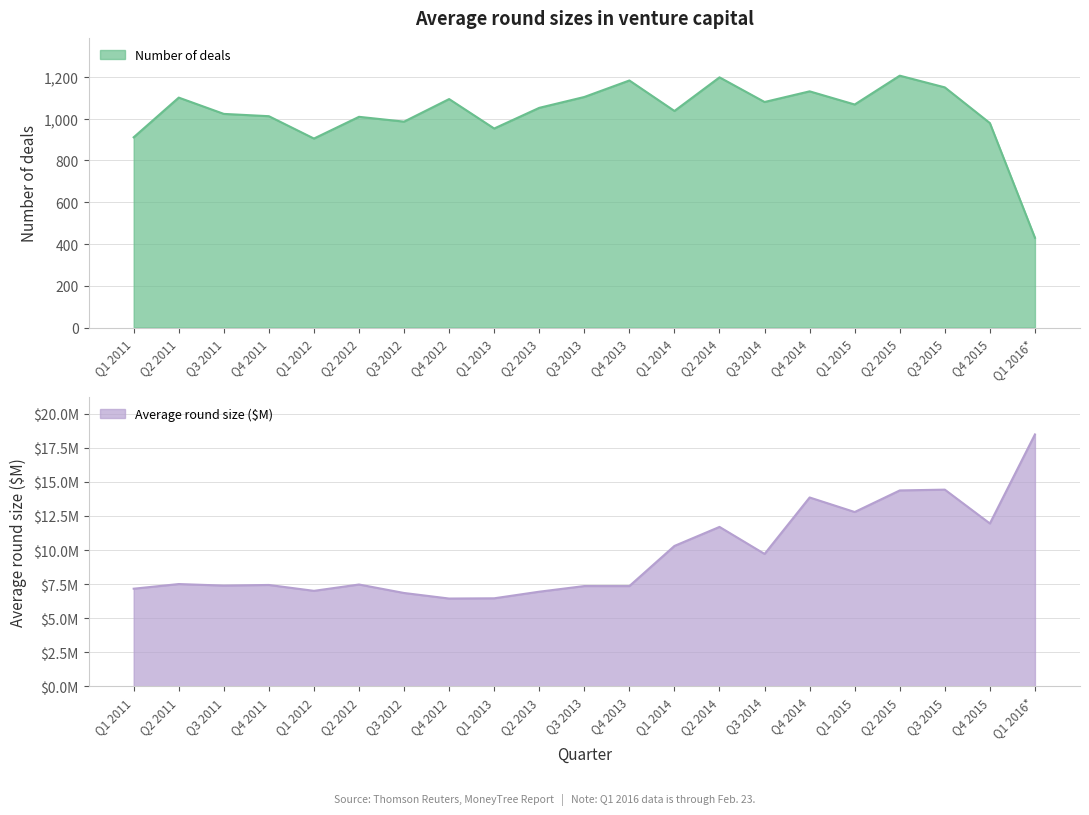

Where is Average round size ($M) nearest to the value 12?

Q4 2015